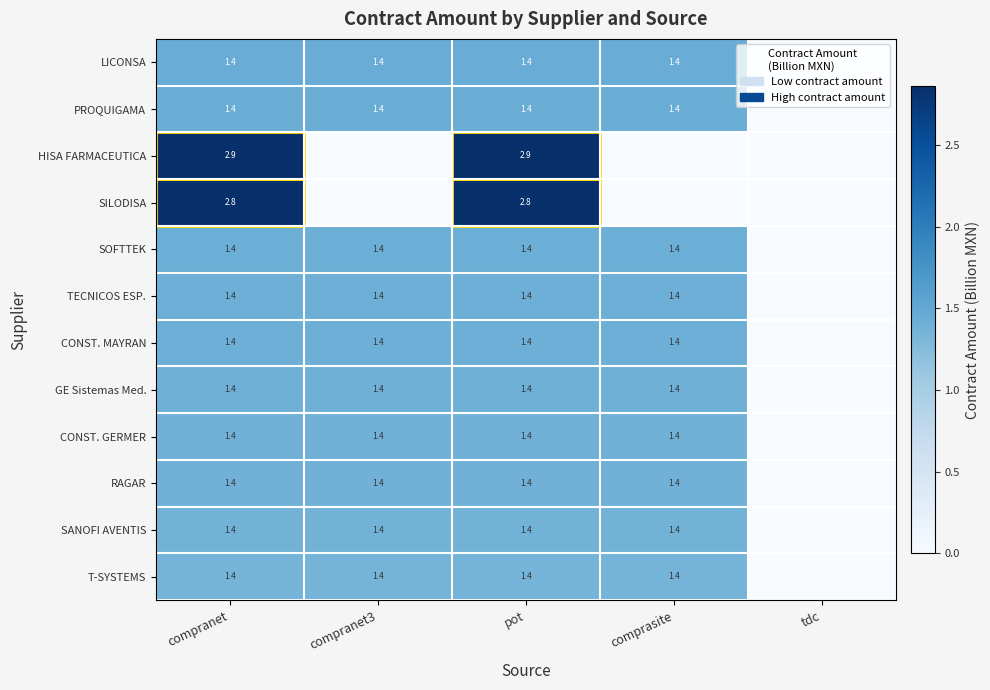

The value of CONST. MAYRAN at compranet is 1.9. True or false?

False